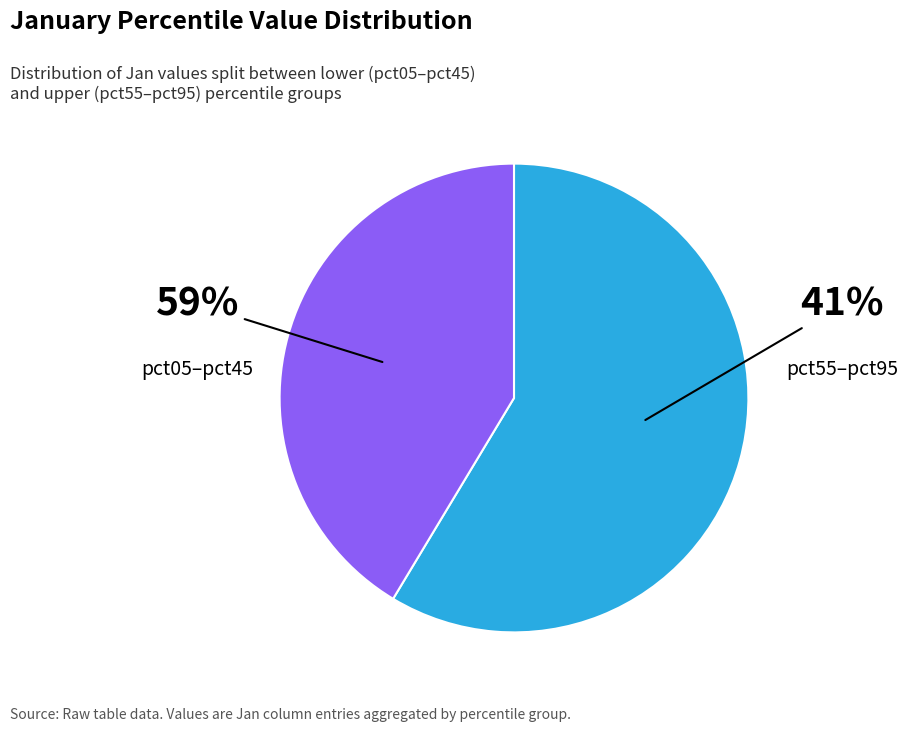

Does pct85 represent more than half of the total?

No